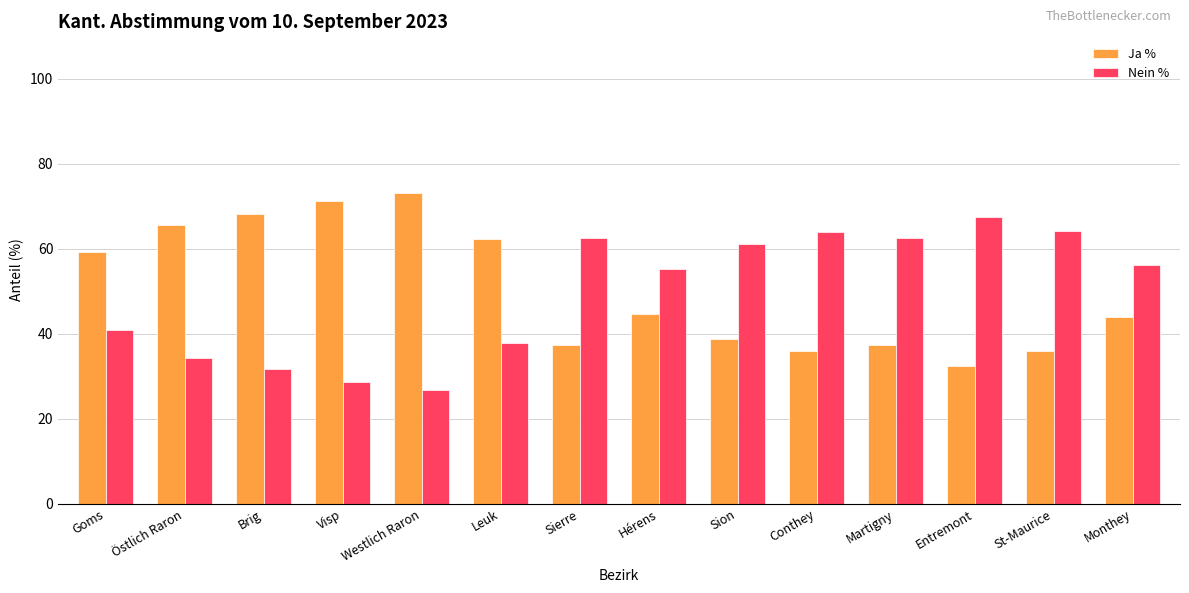

Rank the series by their average value, from highest to lowest.

Ja %, Nein %